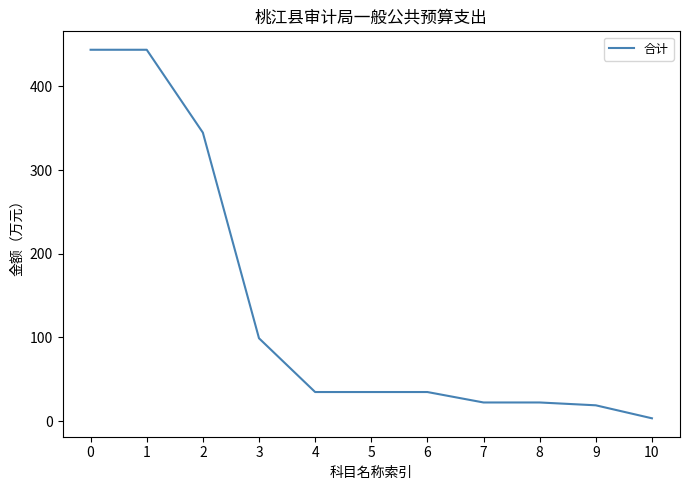

At which category does the chart reach its minimum across all series?

10